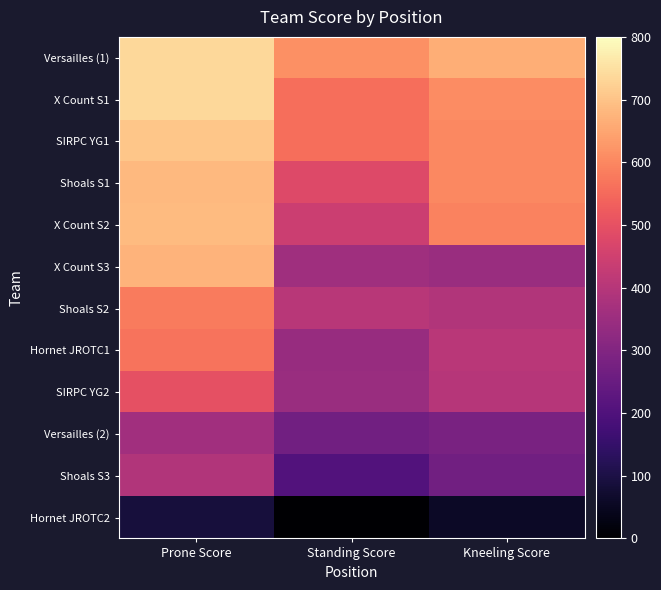

Count the number of data series in this chart.

12